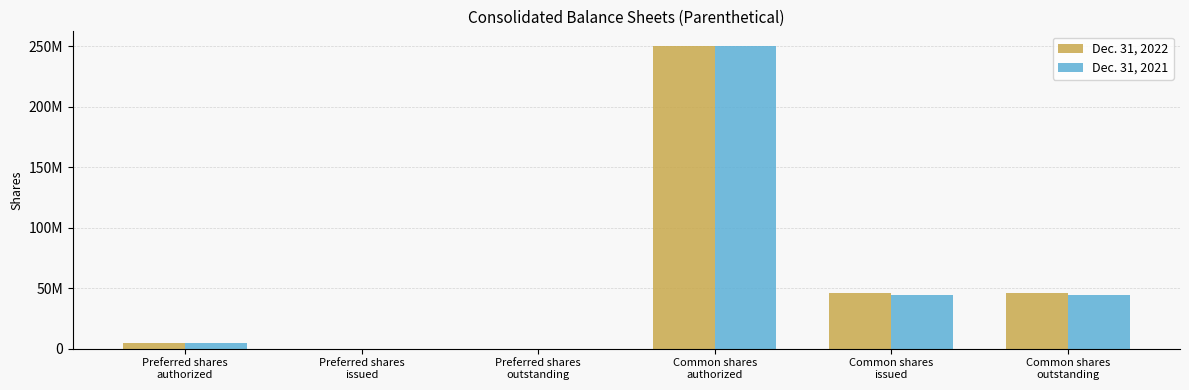

What are all the series names shown in the legend?

Dec. 31, 2022, Dec. 31, 2021